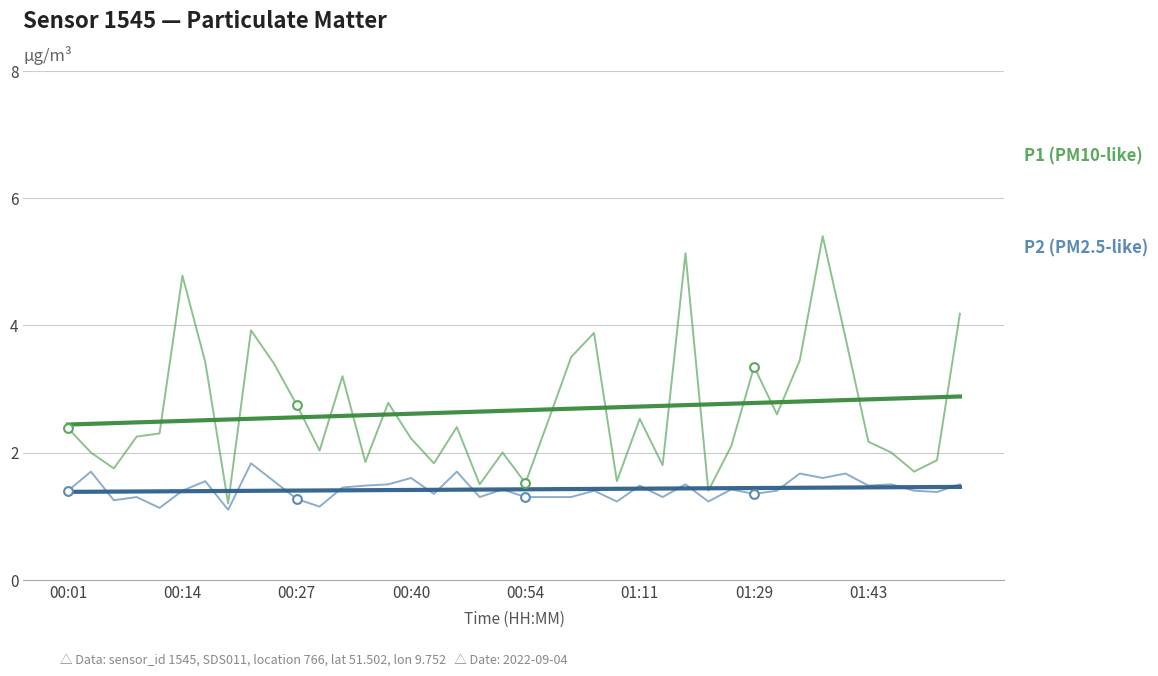

What is the minimum value shown in the chart?

1.1